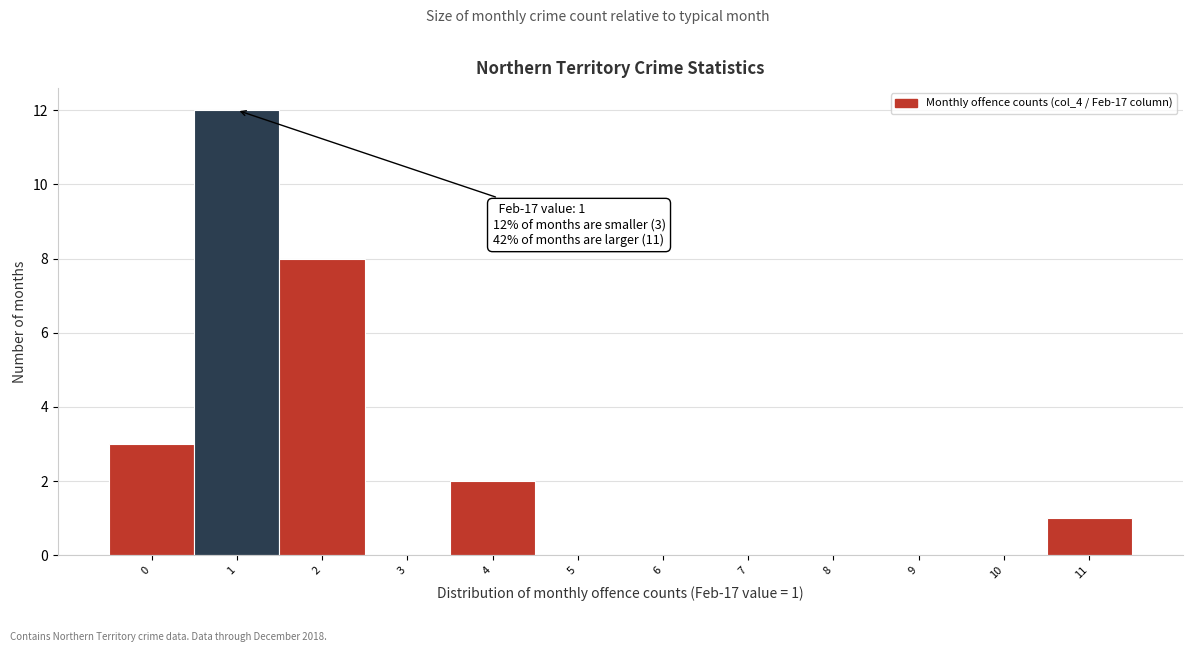

Which range on the x-axis has the tallest bar?

0.5 to 1.5